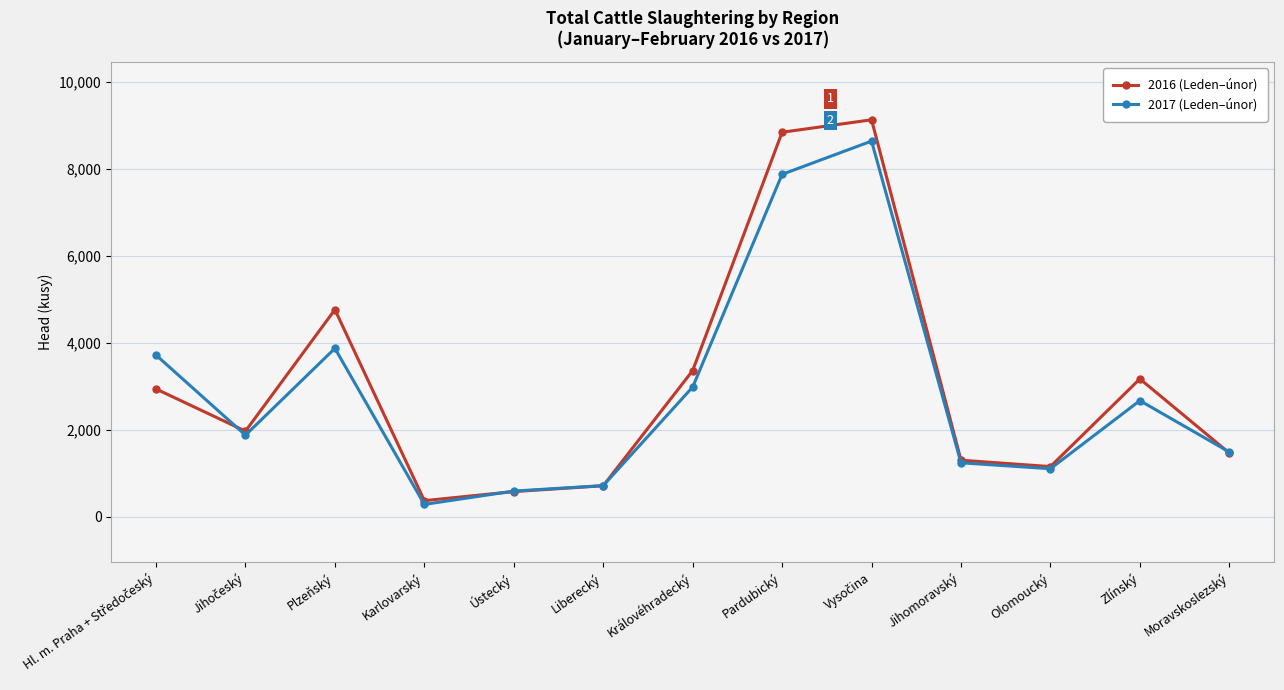

What is the total value across all series at Zlínský?

5840